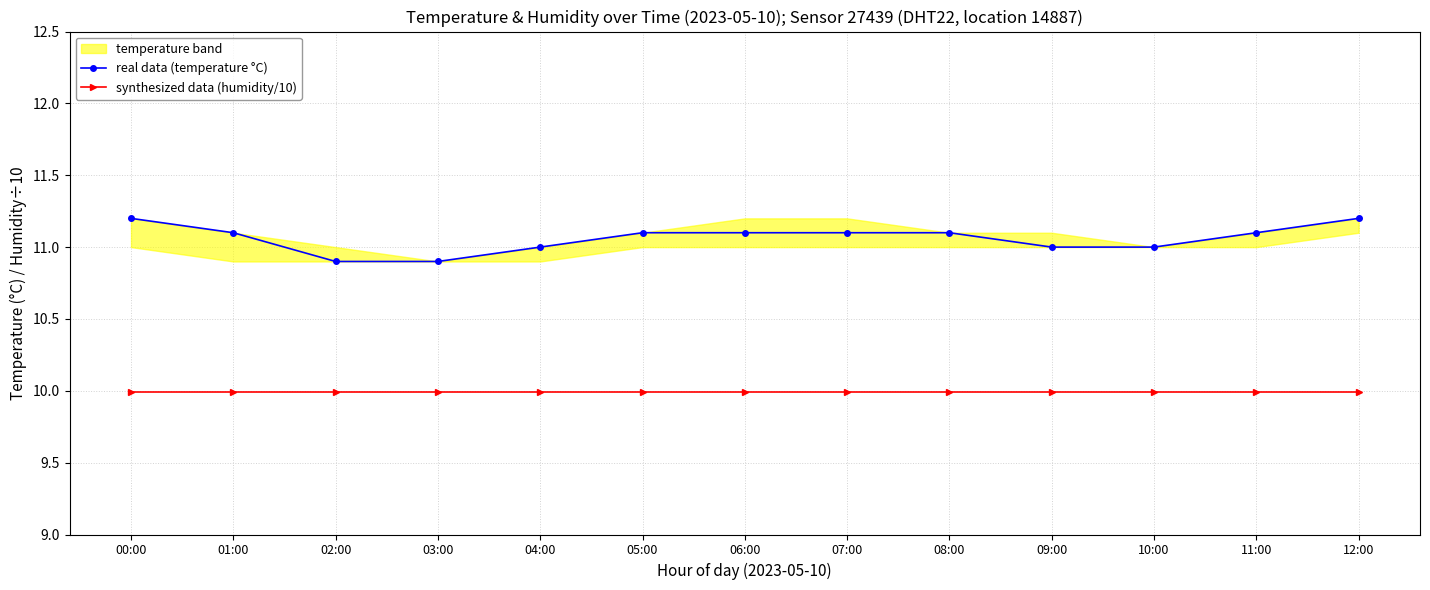

What is the difference between the maximum and minimum values in the real data (temperature °C) series?

0.3